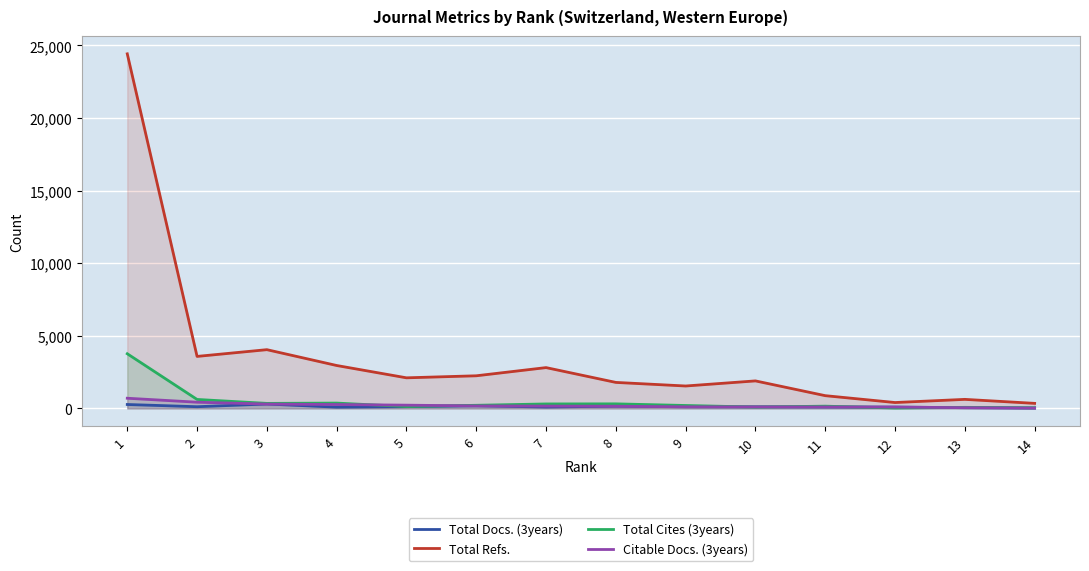

Which has a higher value, 4 or 5?

5